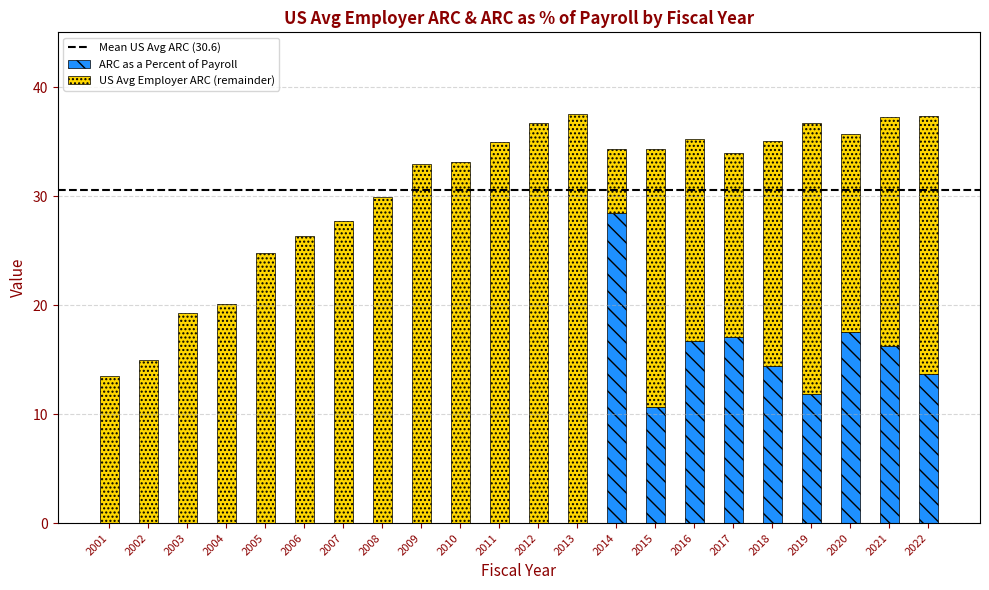

What is the sum of all ARC as a Percent of Payroll values?

146.5